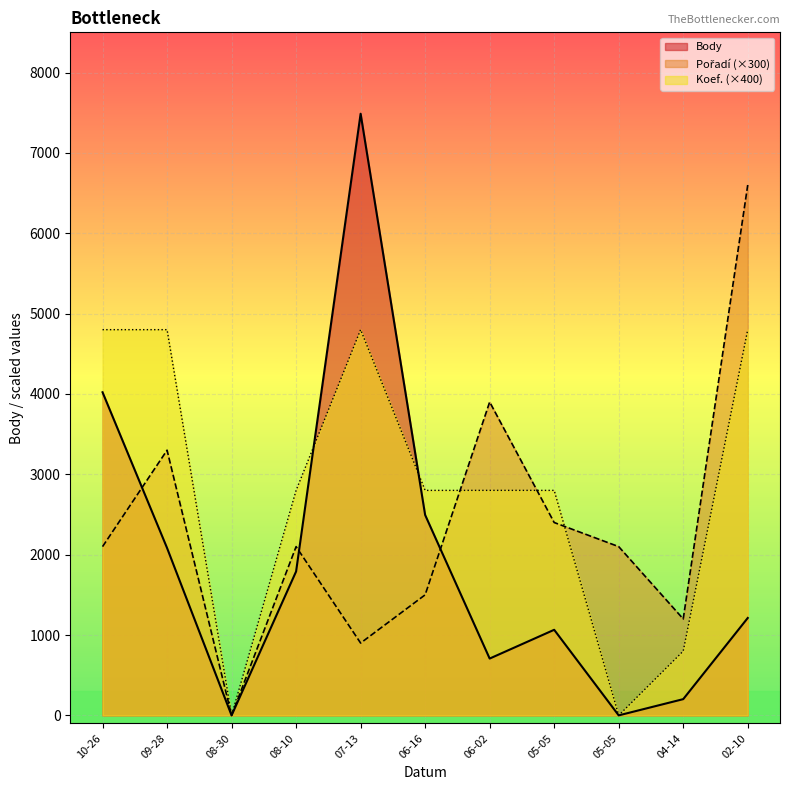

How many lines are shown in the chart?

3